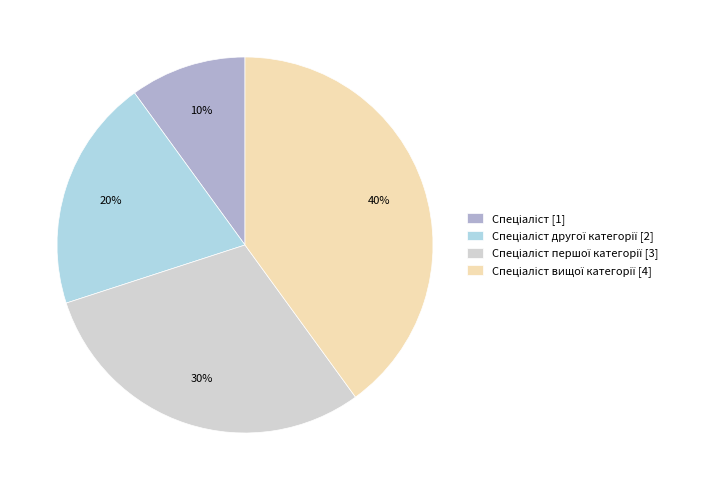

How many slices are in this pie chart?

4